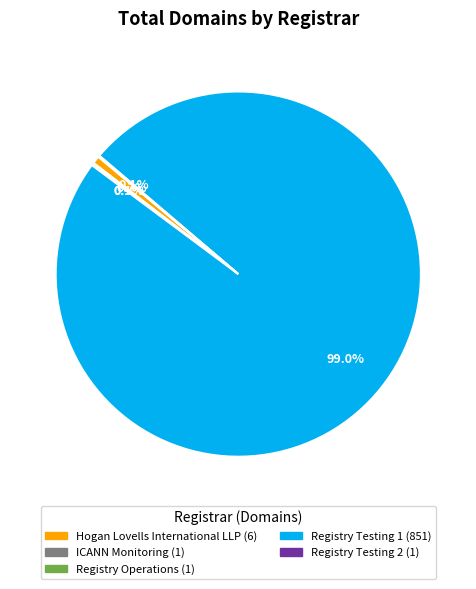

Does any single category account for the majority?

Yes